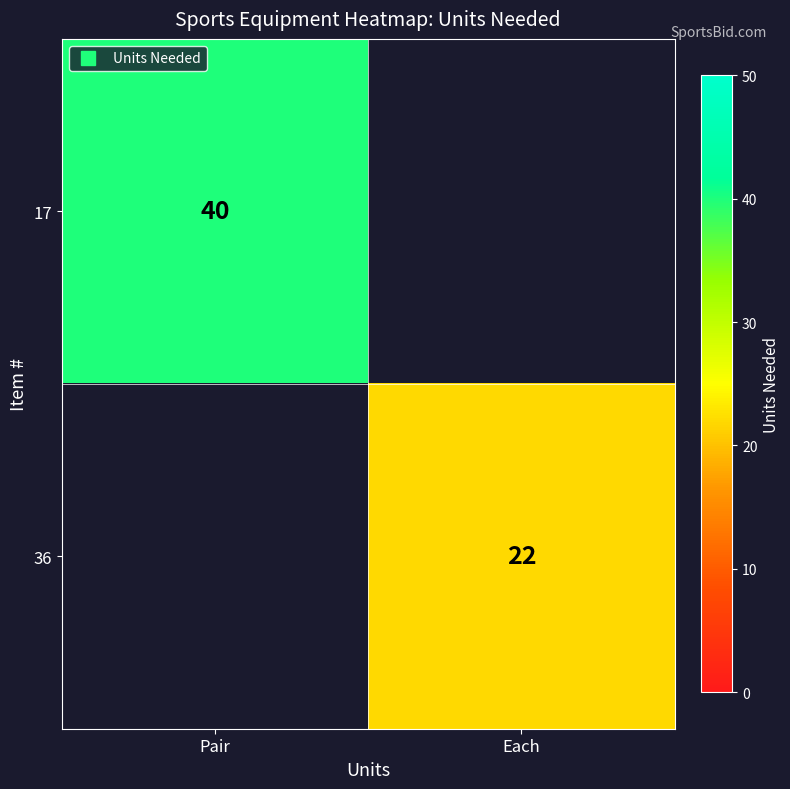

List the labels in order of 36 value, largest first.

Pair, Each